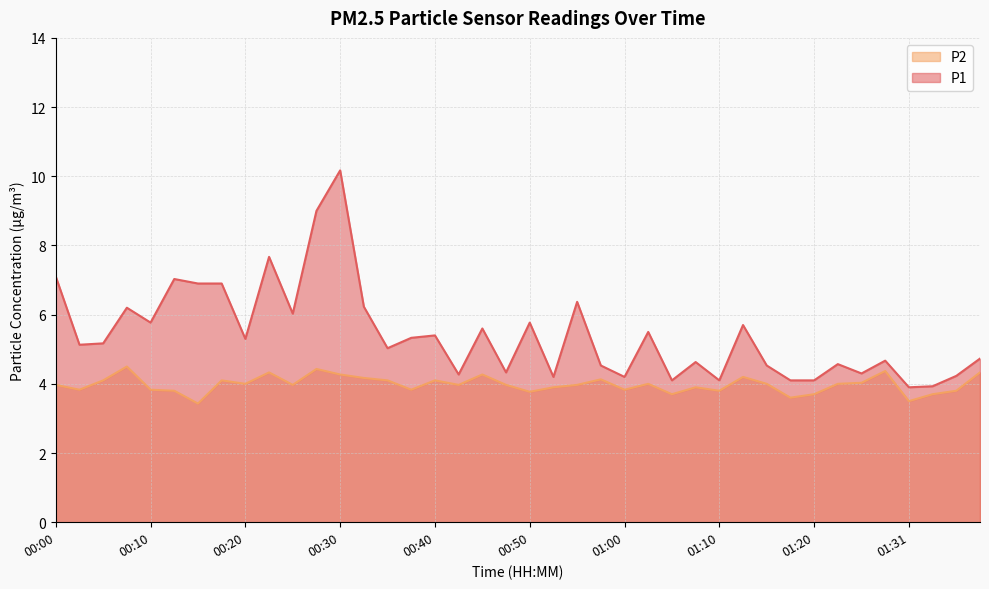

What is the difference between the maximum and minimum values in the P1 series?

6.3